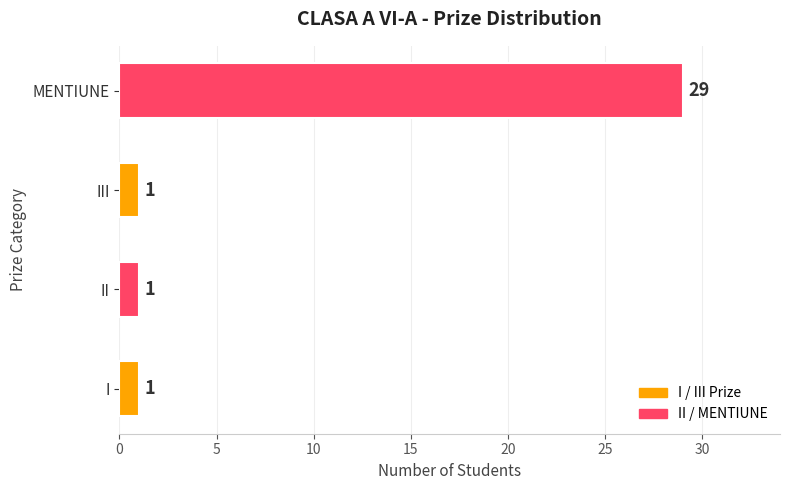

What is the smallest value displayed?

1